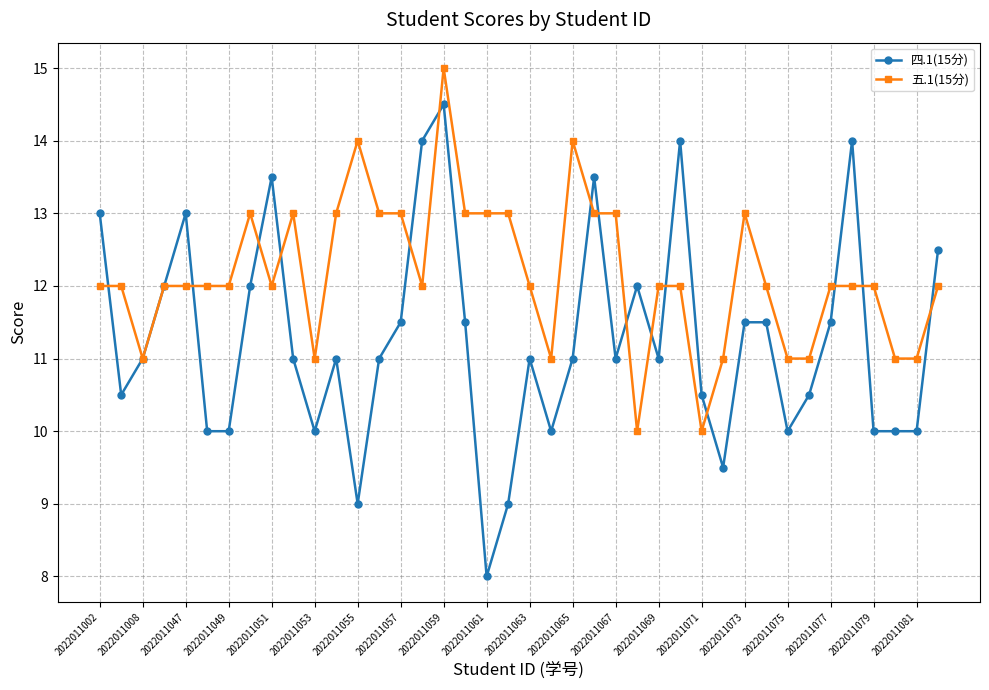

Which series has the largest total across all categories?

五.1(15分)